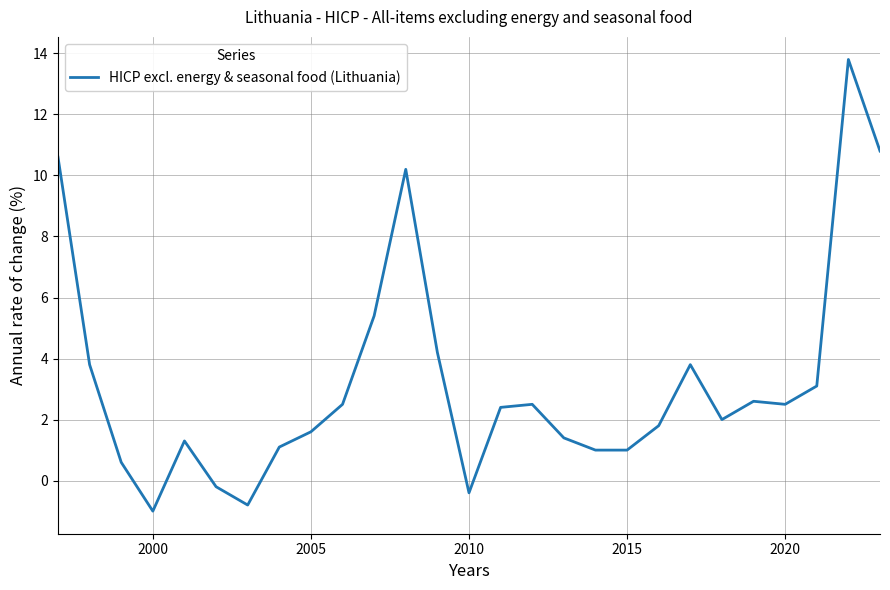

What is the maximum value shown in the chart?

13.8